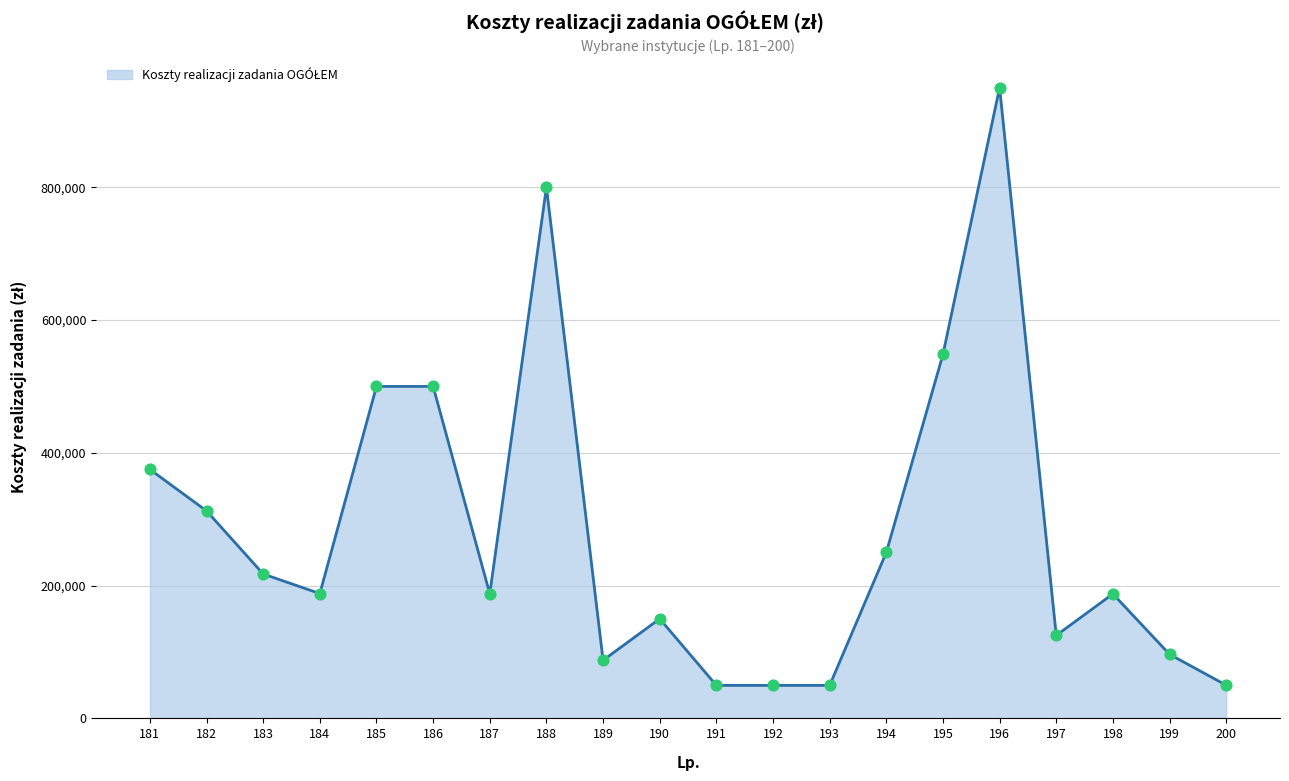

Approximately how many times larger is the value at 191 compared to 186?

0.1